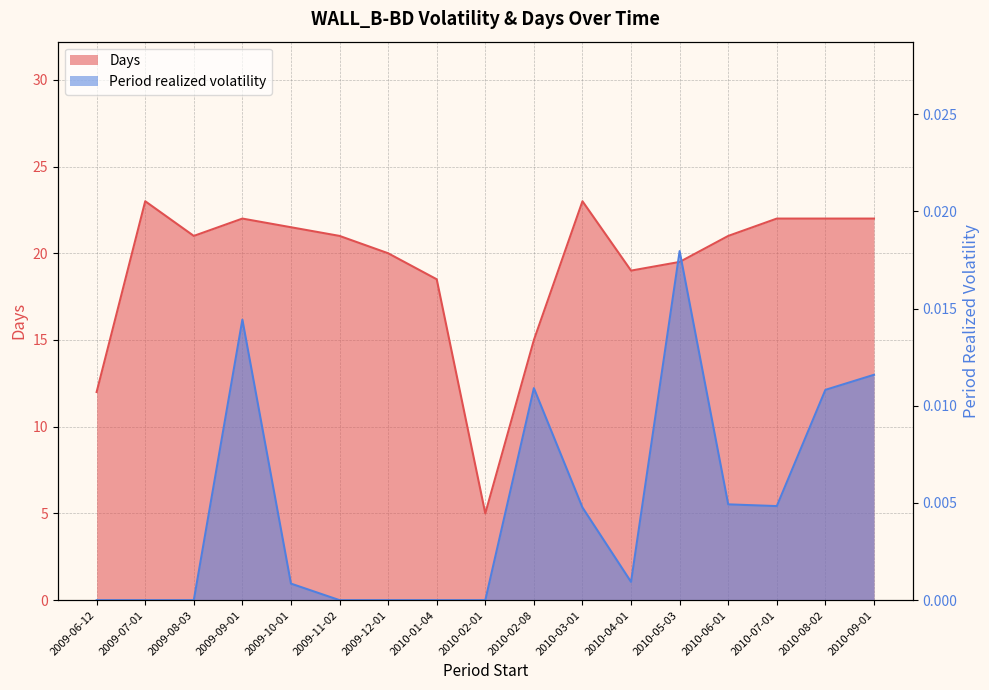

At how many categories does at least one series exceed 0?

17